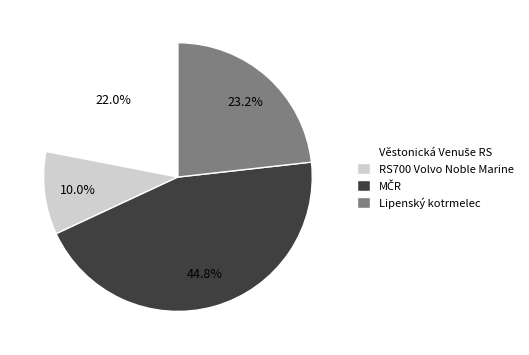

Does RS700 Volvo Noble Marine account for over 50% of the chart?

No